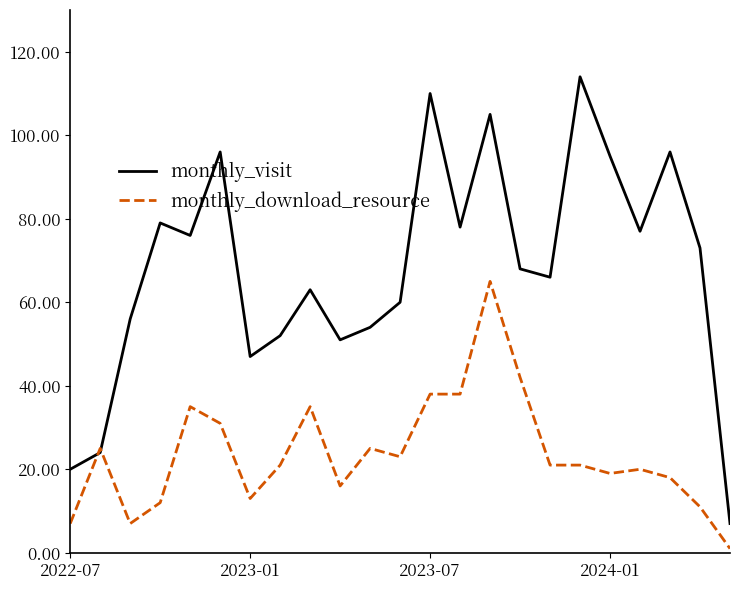

Reading left to right, list all the values displayed in this chart.

monthly_visit: 20	24	56	79	76	96	47	52	63	51	54	60	110	78	105	68	66	114	95	77	96	73	7
monthly_download_resource: 7	25	7	12	35	31	13	21	35	16	25	23	38	38	65	42	21	21	19	20	18	11	1